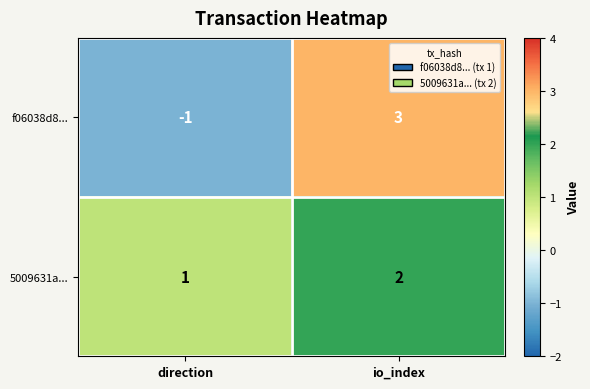

At which category does the chart reach its minimum across all series?

direction